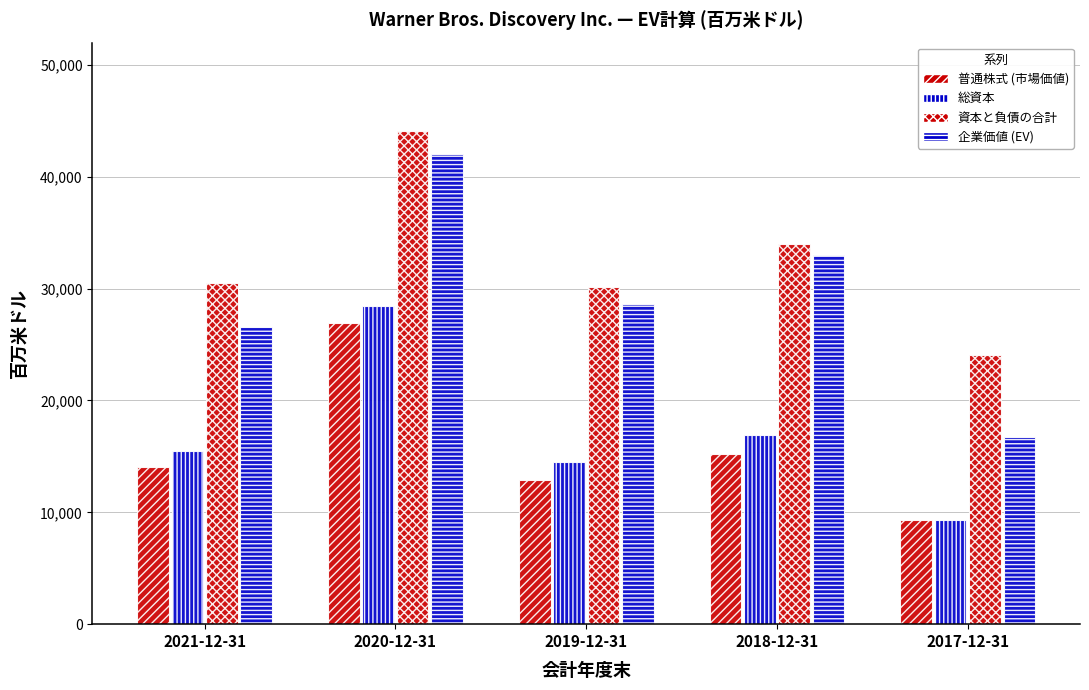

How many distinct data groups are displayed?

4